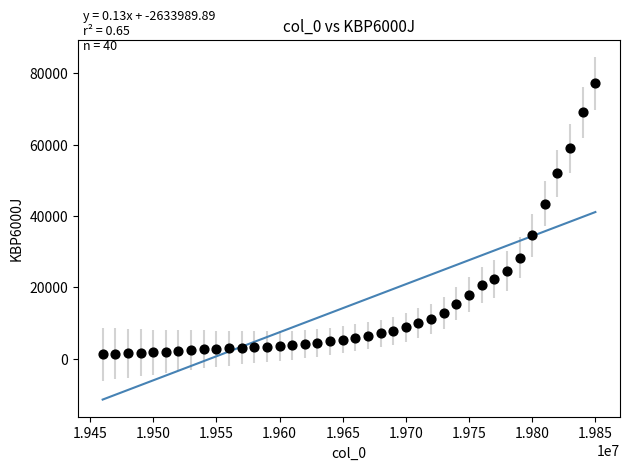

What is the range of Y values (max minus min)?

76014